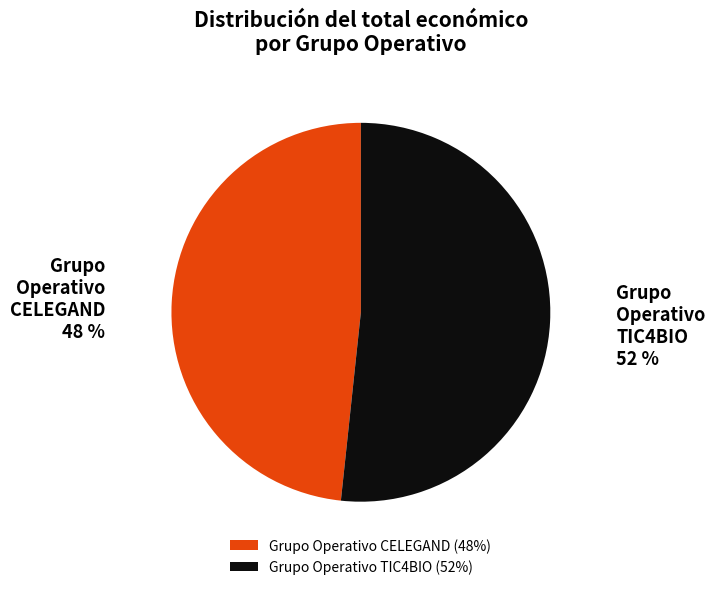

Between Grupo Operativo CELEGAND and Grupo Operativo TIC4BIO, which is larger?

Grupo Operativo TIC4BIO